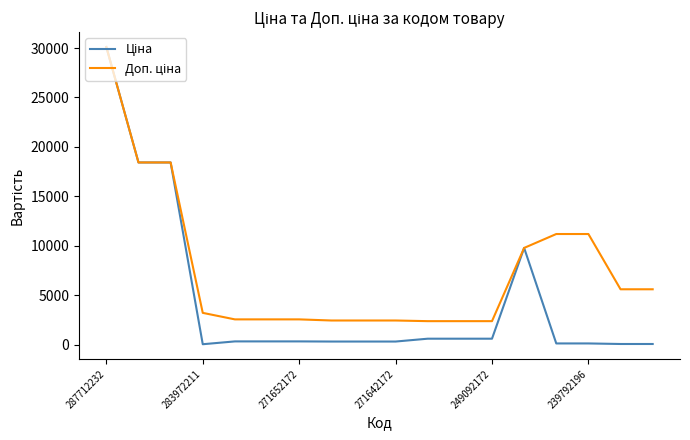

What is the greatest value displayed?

30102.8